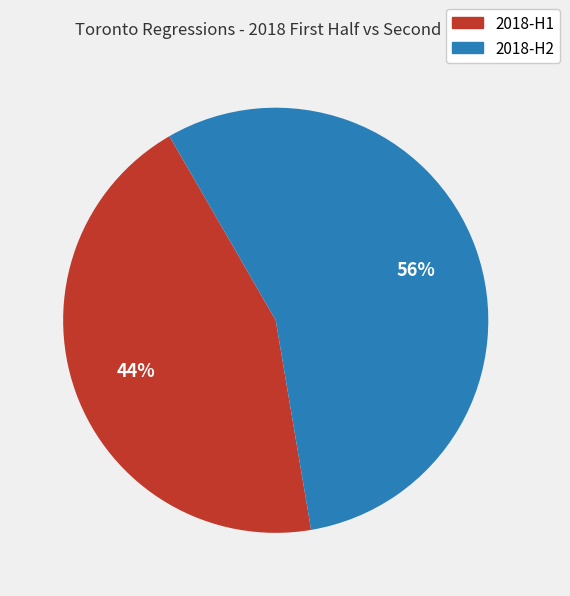

Is the sum of 2018-H2 and 2018-H1 greater than half?

Yes